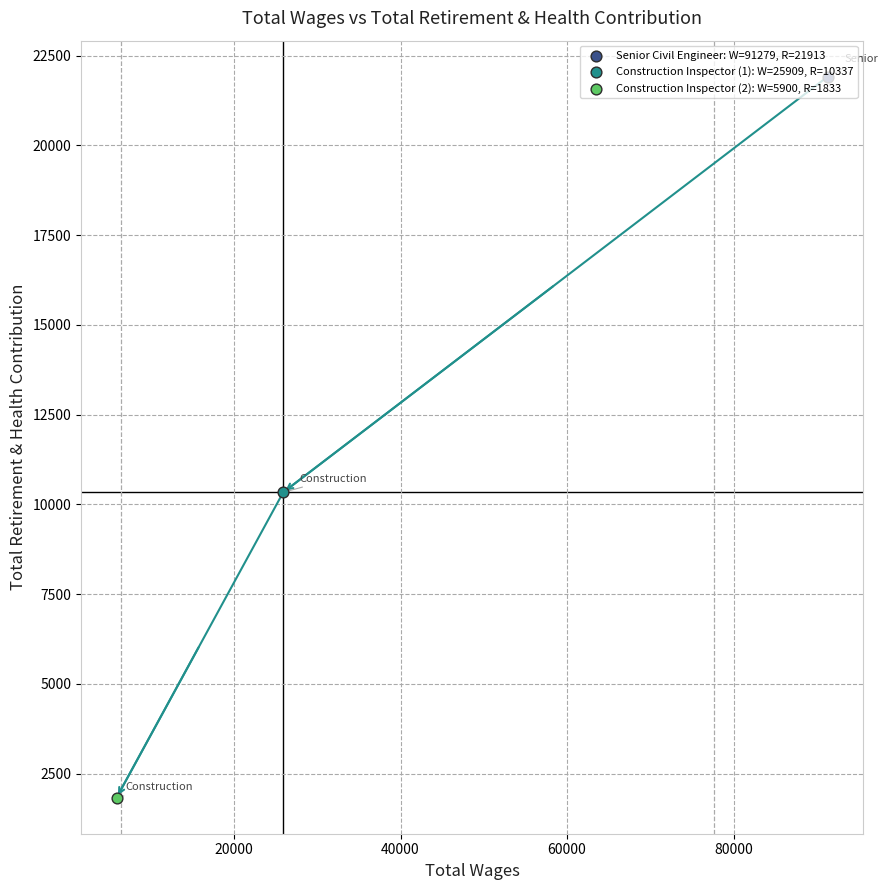

What is the change in value from 91279.0 to 5900.0?

-20080